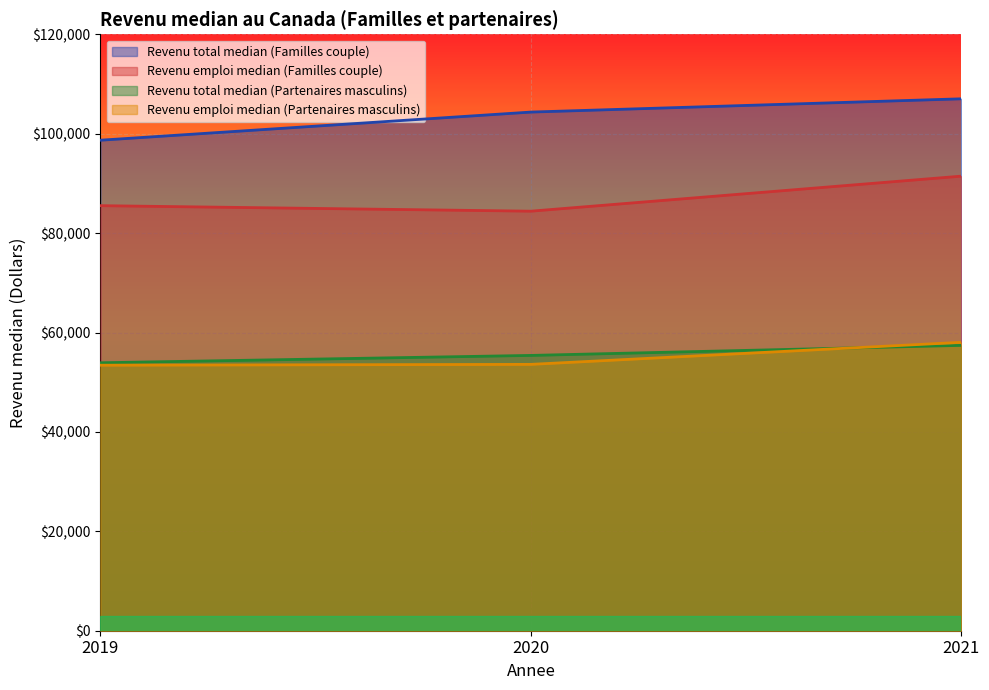

What is the total value across all series at 2020?

297740